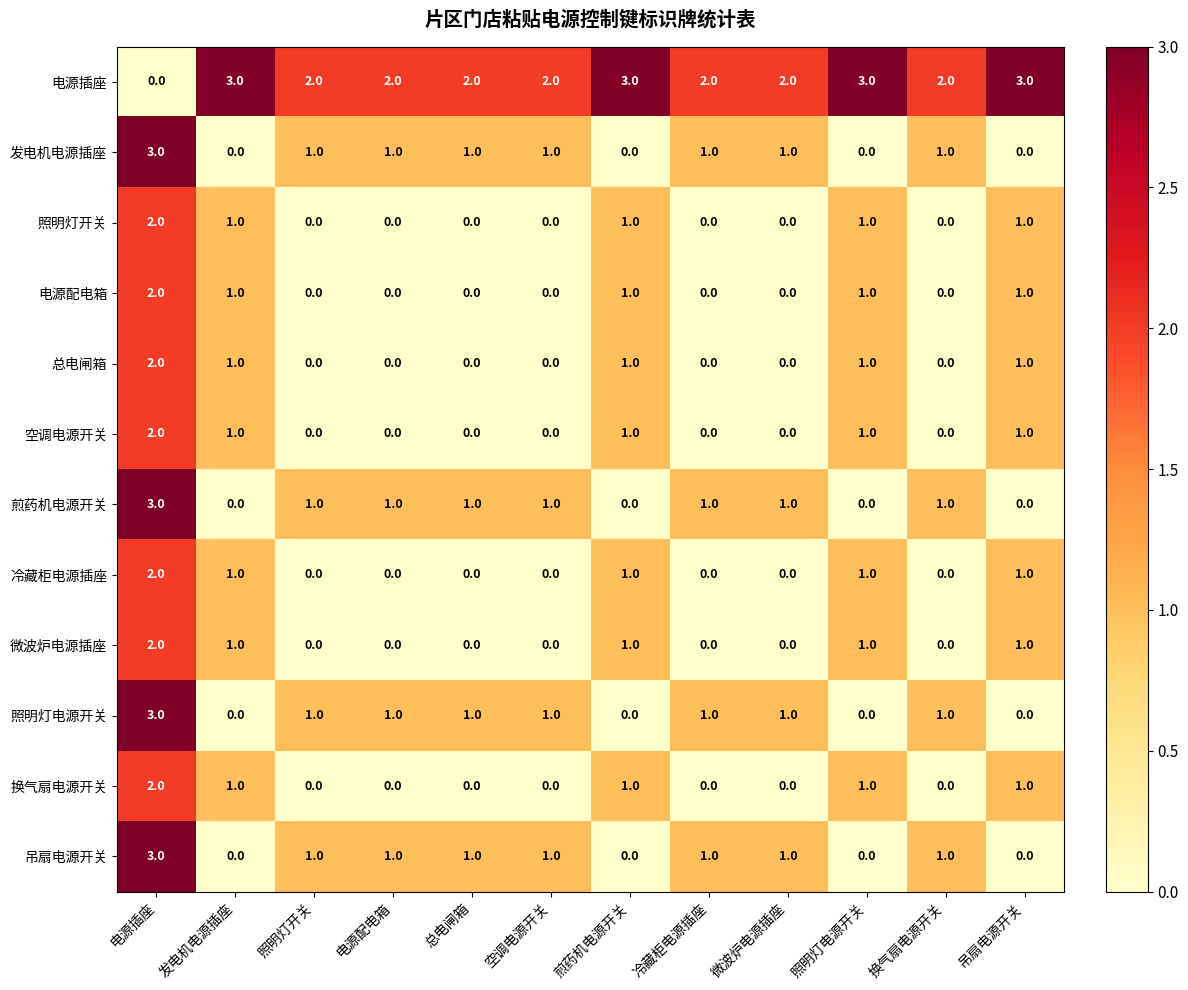

What is the total value across all series at 总电闸箱?

6